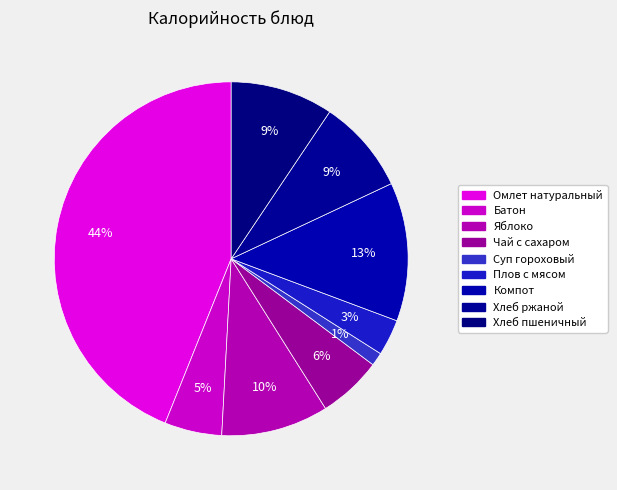

How many segments does this pie chart have?

9